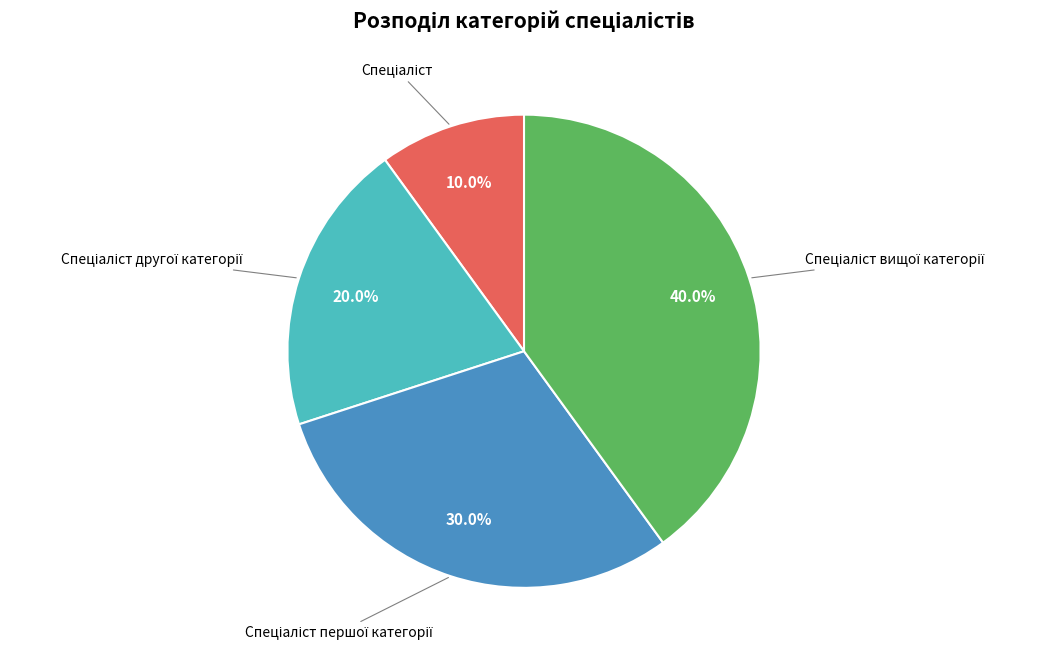

To the nearest percent, what is the average slice percentage?

25%